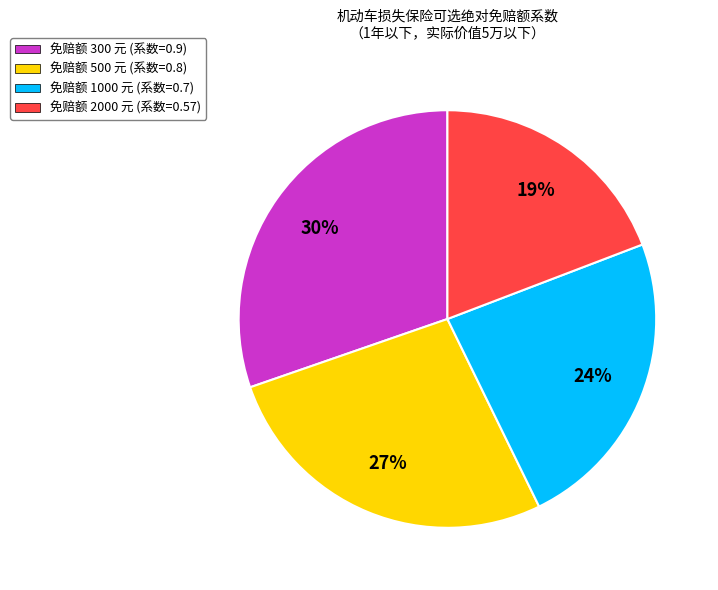

Does any single category account for the majority?

No